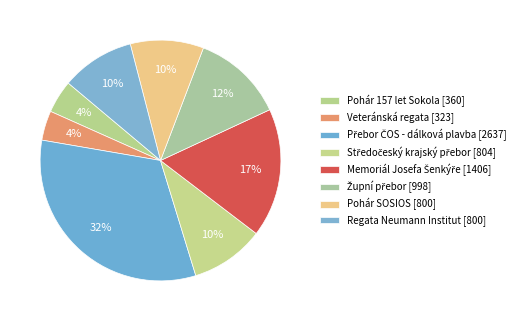

How many segments does this pie chart have?

8